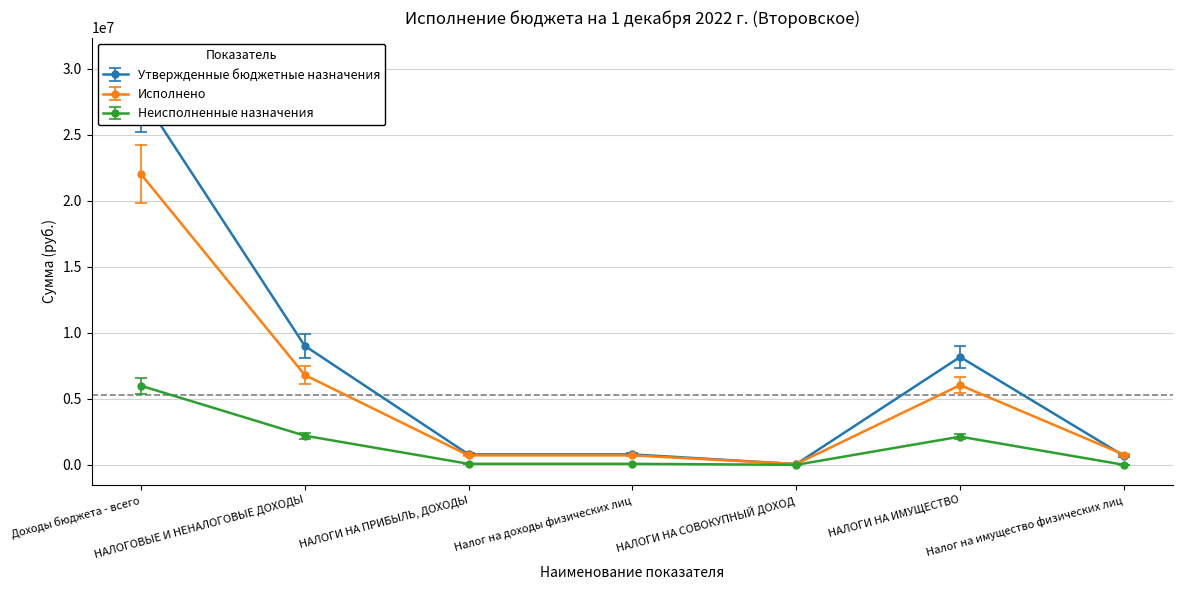

Rank the series by their average value, from lowest to highest.

Неисполненные назначения, Исполнено, Утвержденные бюджетные назначения